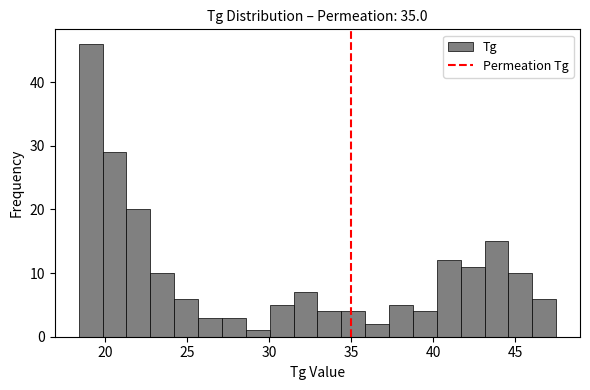

Around what value on the x-axis is the tallest bar? Give the approximate position of its centre, as read against the axis.

19.0